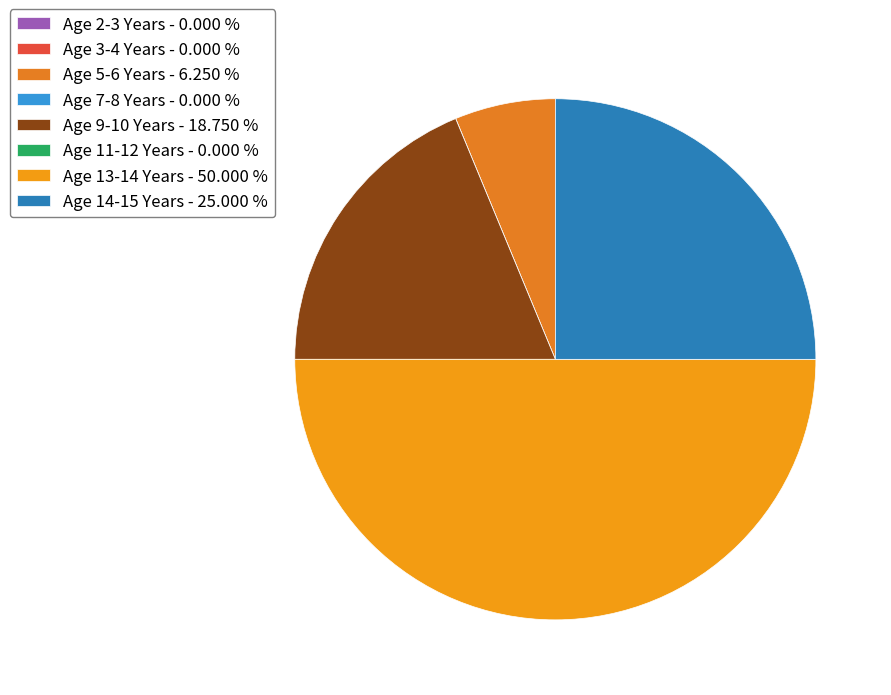

Which slice is the largest?

Age 13-14 Years